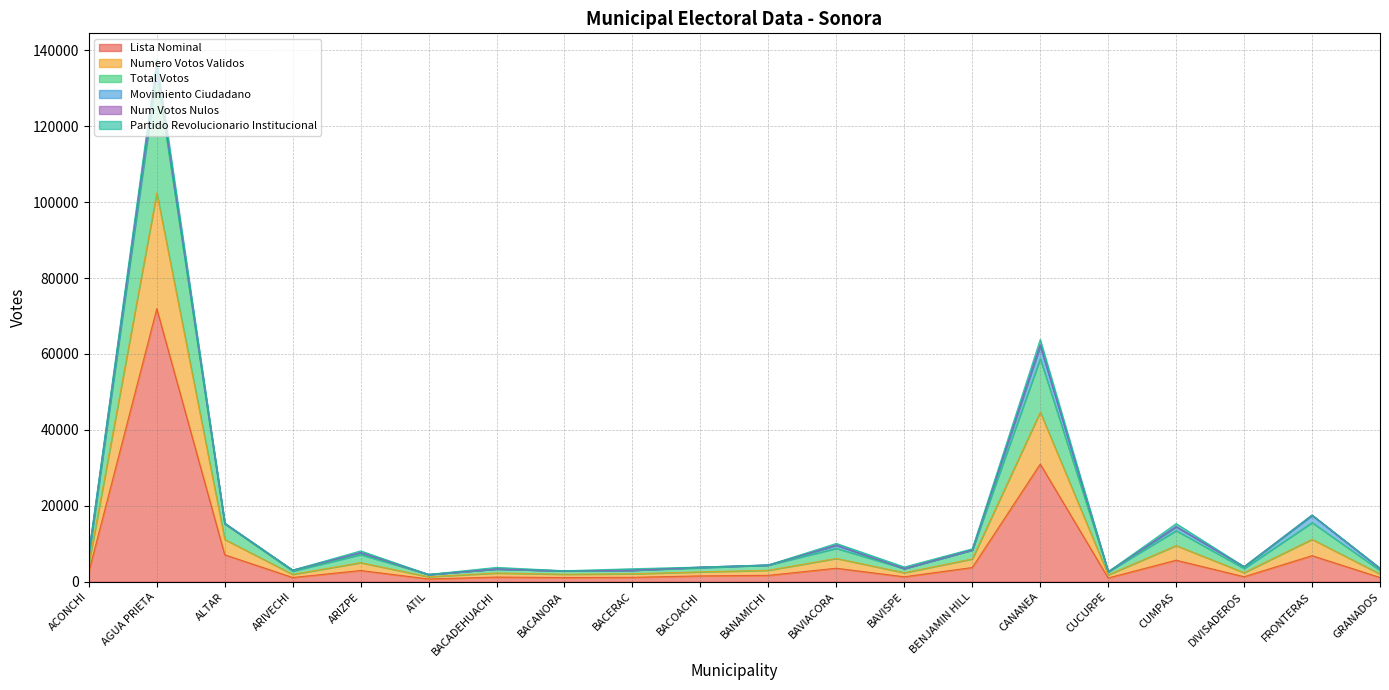

What is the label of the 3rd point from the right?

DIVISADEROS